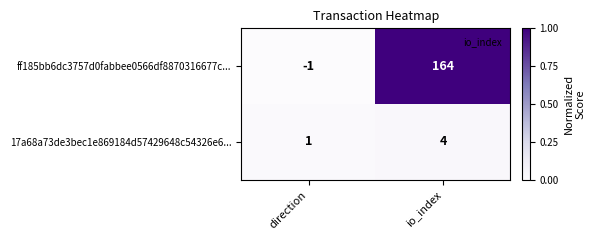

What is the difference between the maximum and minimum values in the ff185bb6dc3757d0fabbee0566df8870316677c... series?

165